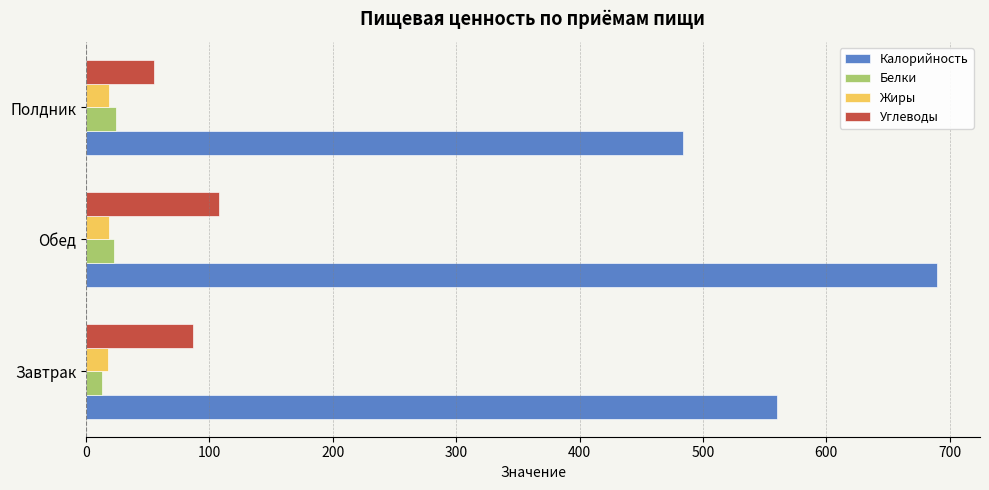

What is the lowest value of the Калорийность series?

484.0